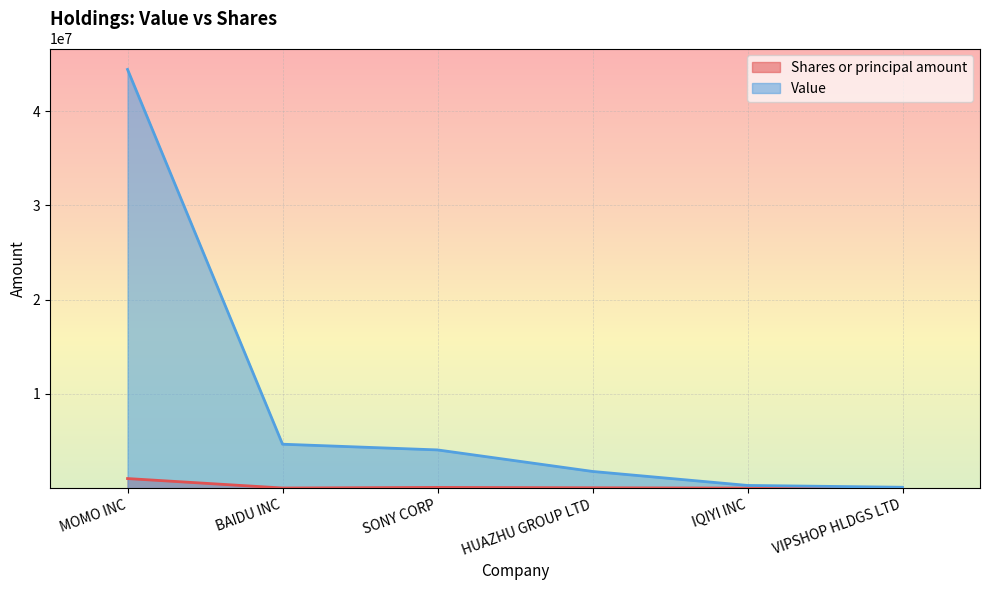

Is it true that Value equals 44430000 at MOMO INC?

True